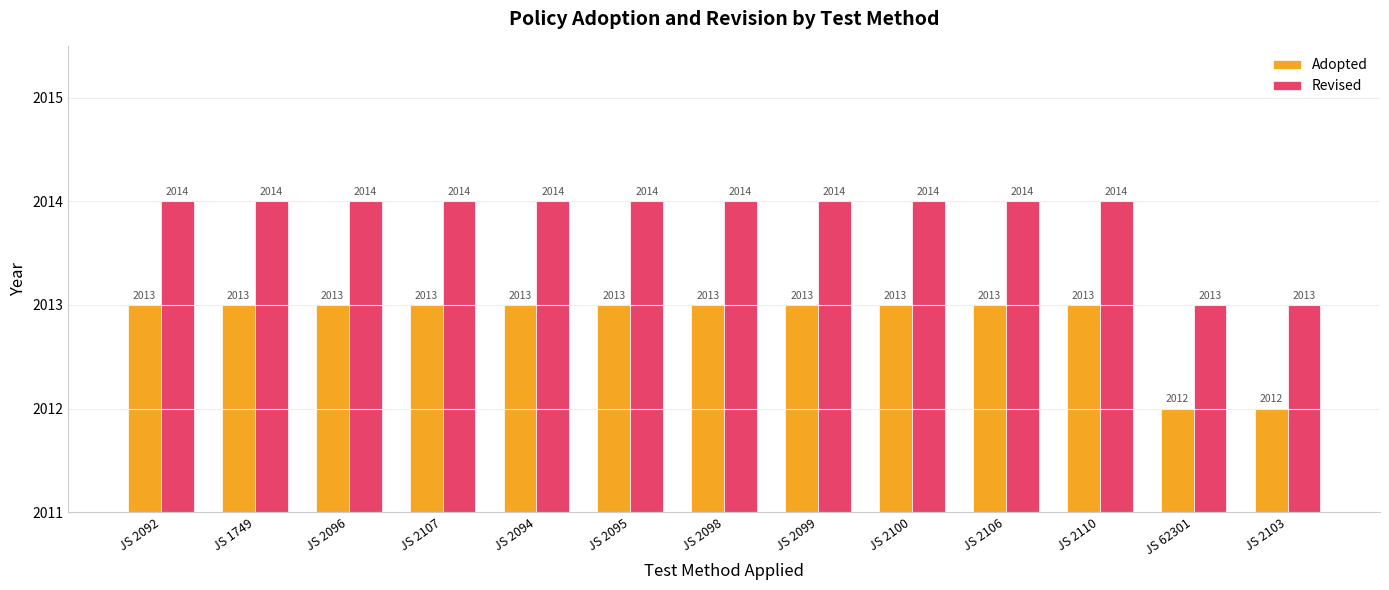

How many Revised values are between 2014 and 2015?

11